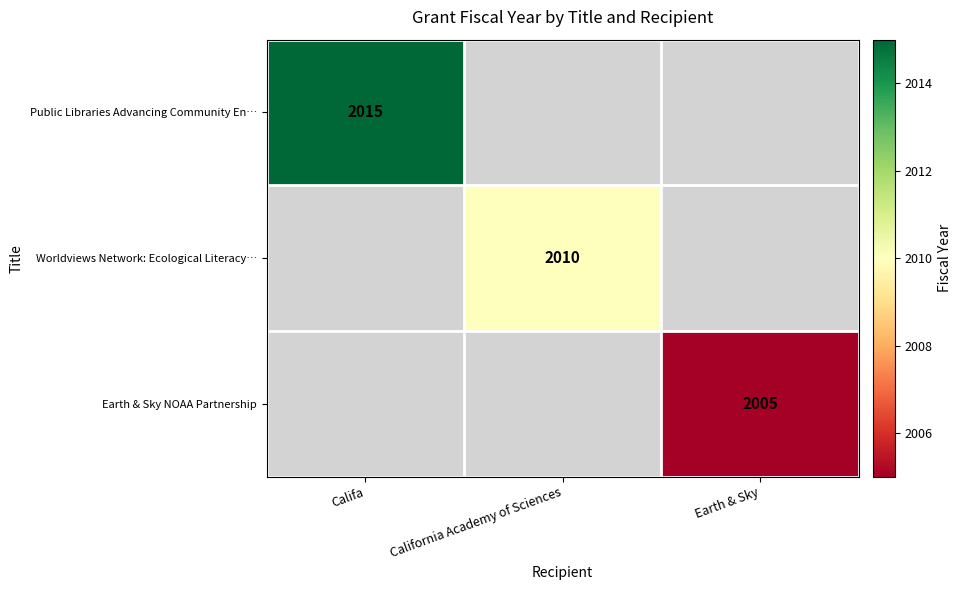

The value of Public Libraries Advancing Community En… at Califa is 3314. True or false?

False